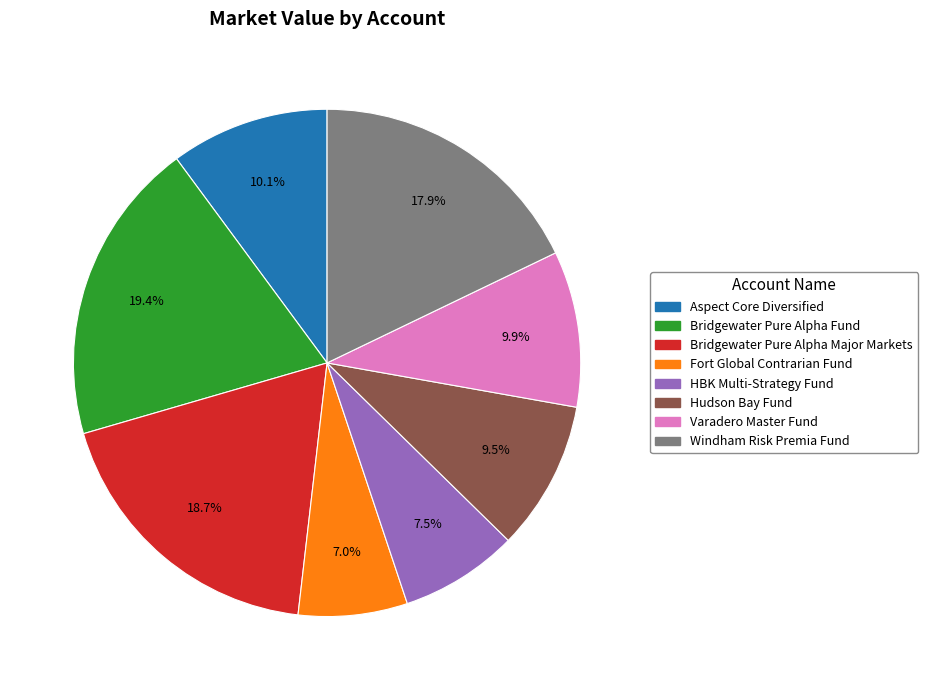

Does any single category account for the majority?

No